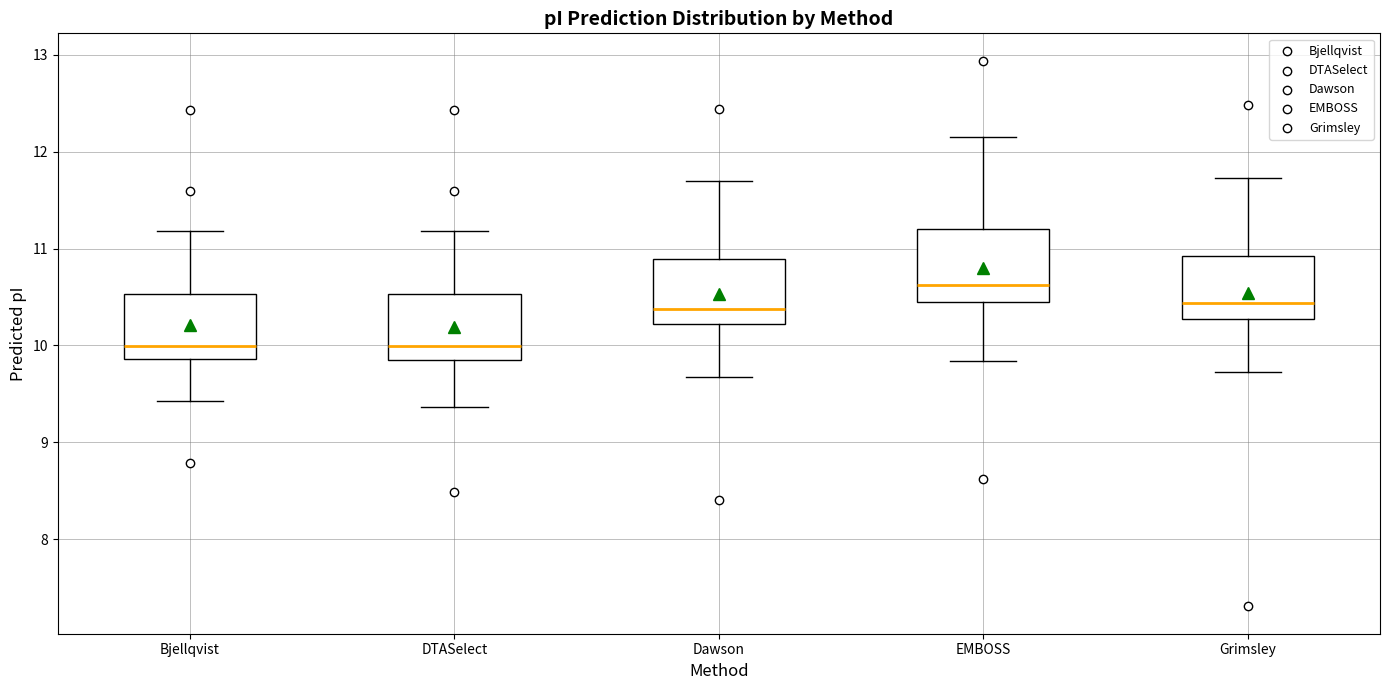

Where does the median line of the box for DTASelect sit on the y-axis? The values are not printed on the chart, so give them approximately, as read against the axis.

10.0